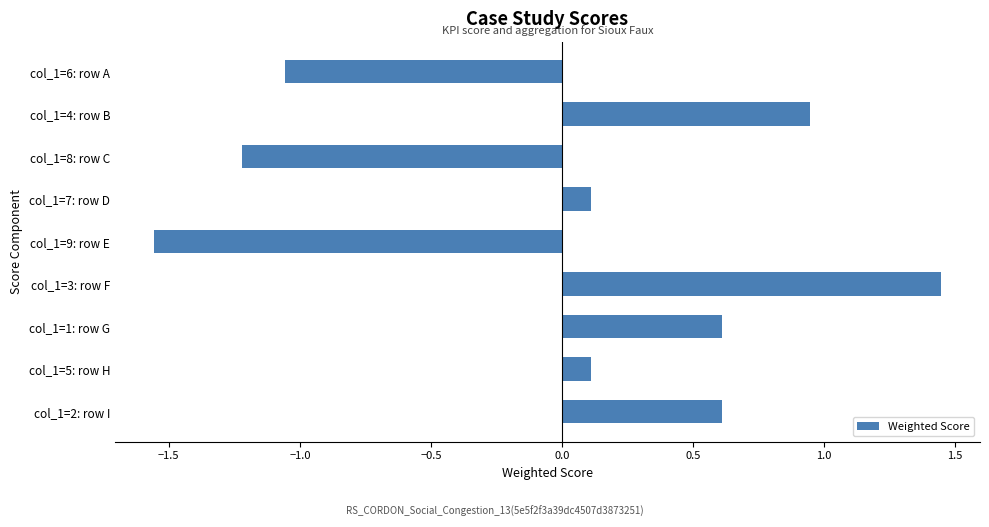

At which category does the chart reach its peak across all series?

col_1=3: row F